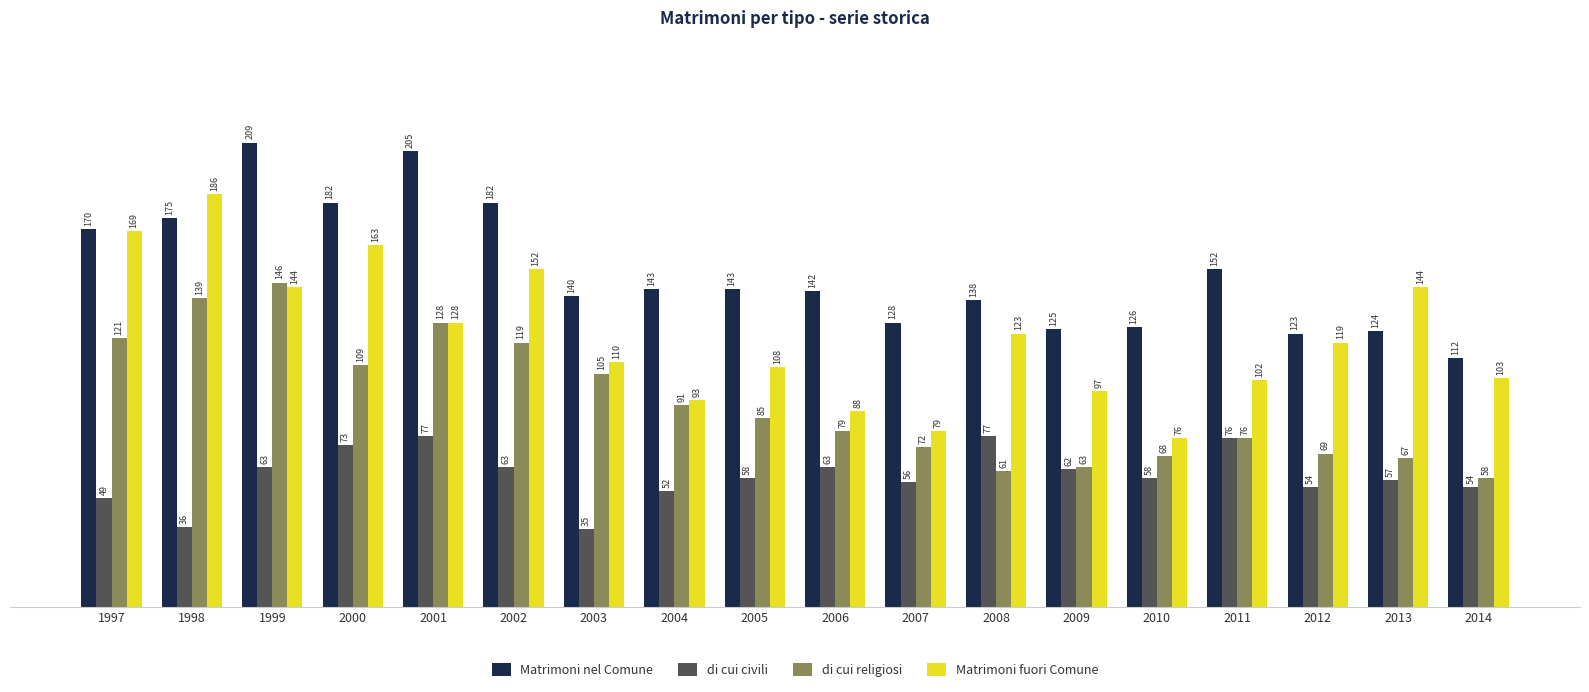

At which label does di cui civili first exceed 58?

1999